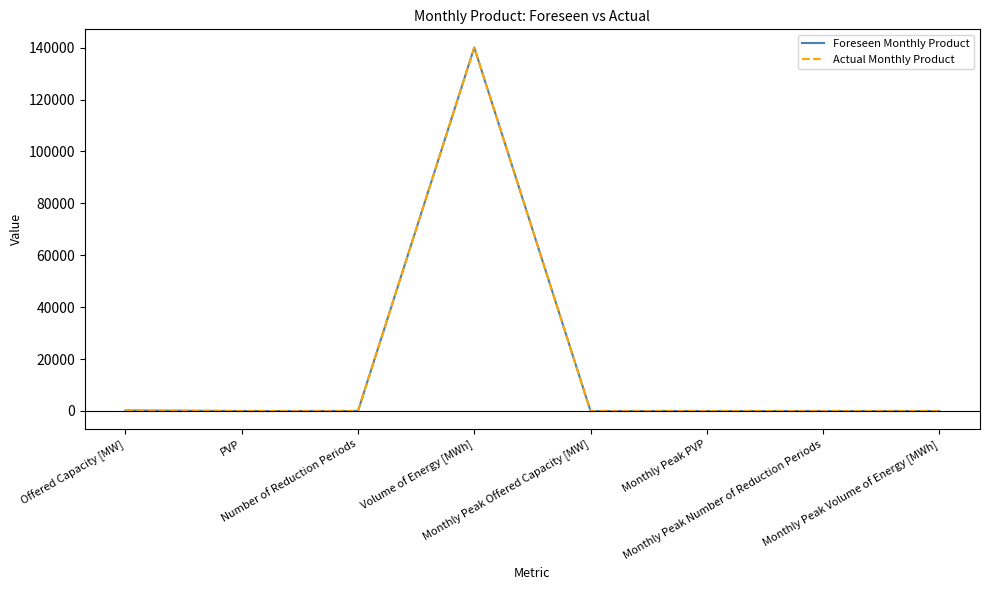

Does the chart display data point markers on the line(s)?

No